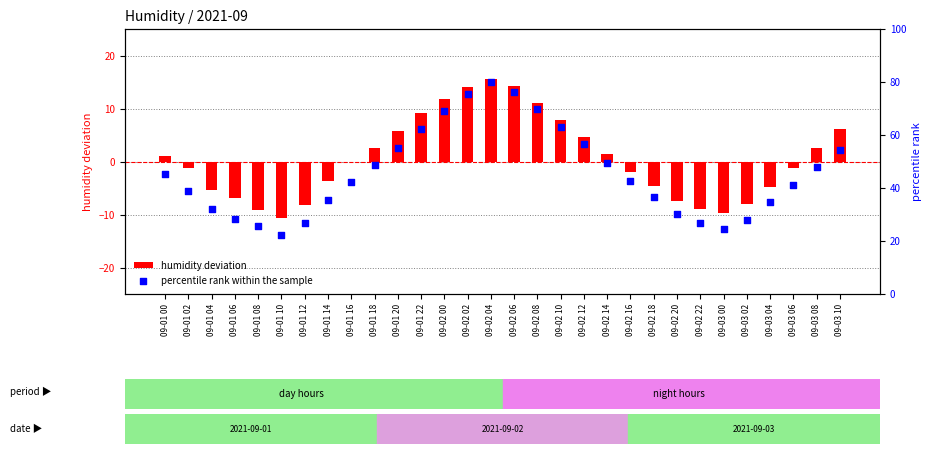

What are all the series names shown in the legend?

humidity deviation, percentile rank within the sample